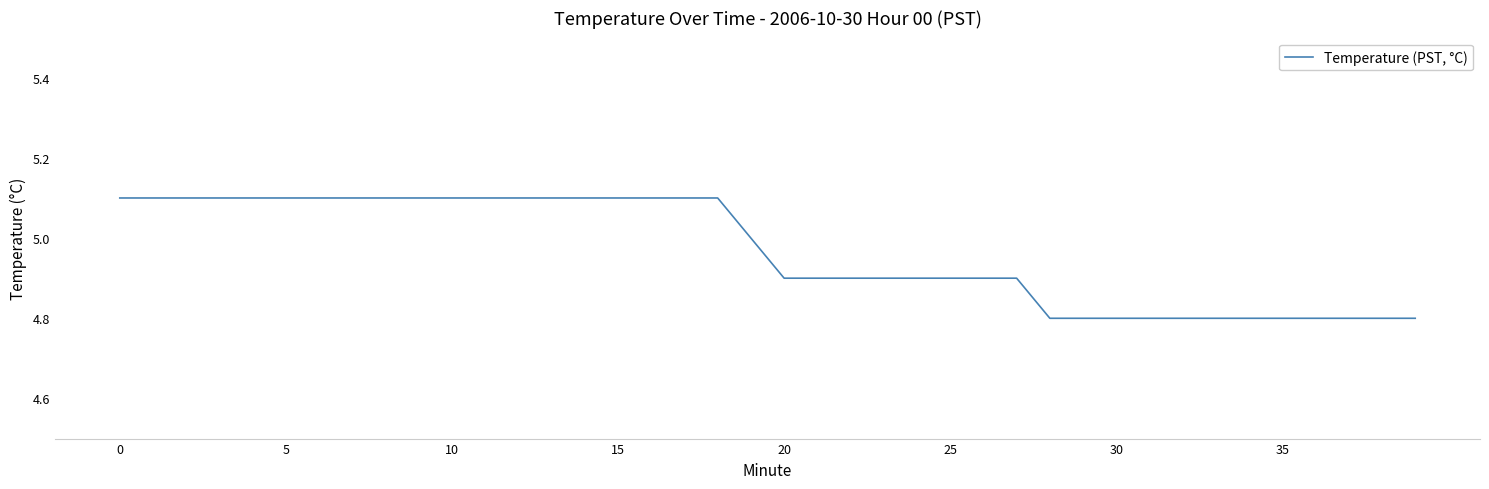

What is the difference between the maximum and minimum values?

0.3